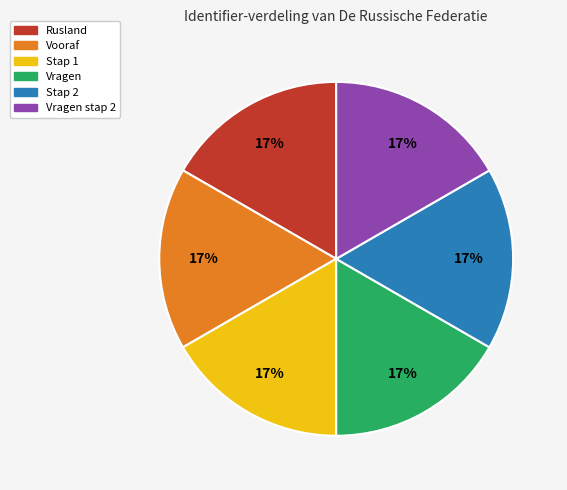

Is it true that Vragen stap 2 is 17% of the pie?

True